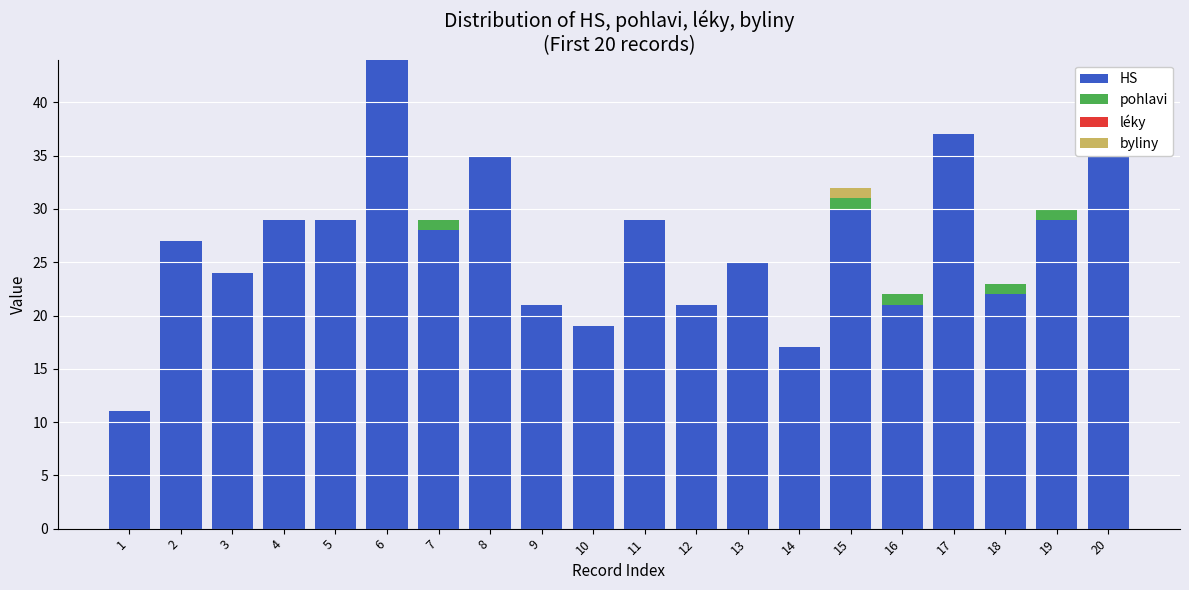

Rank the series by their maximum value, from highest to lowest.

HS, pohlavi, byliny, léky